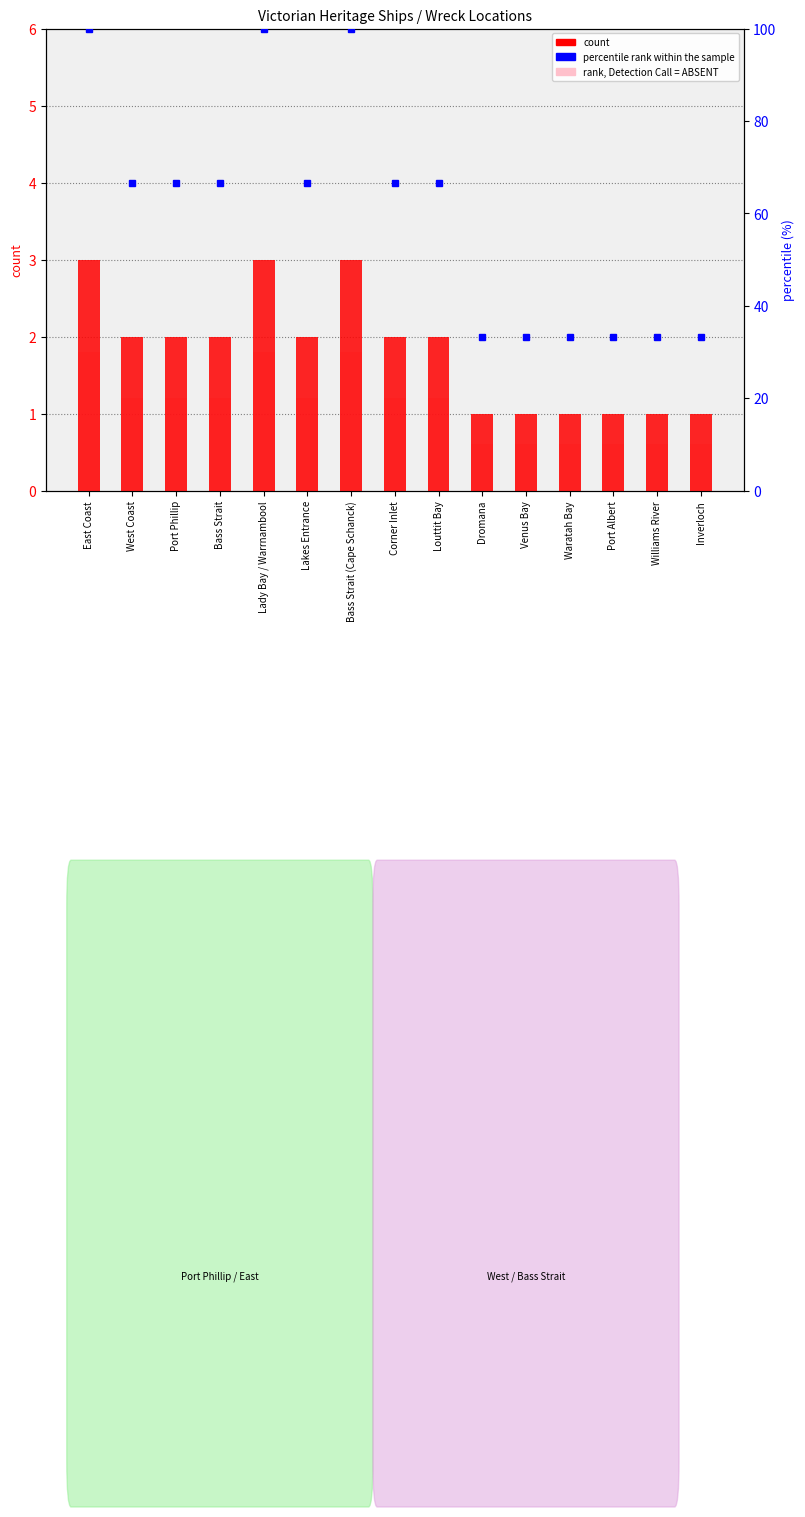

Is it true that count equals 1.0 at Venus Bay?

True